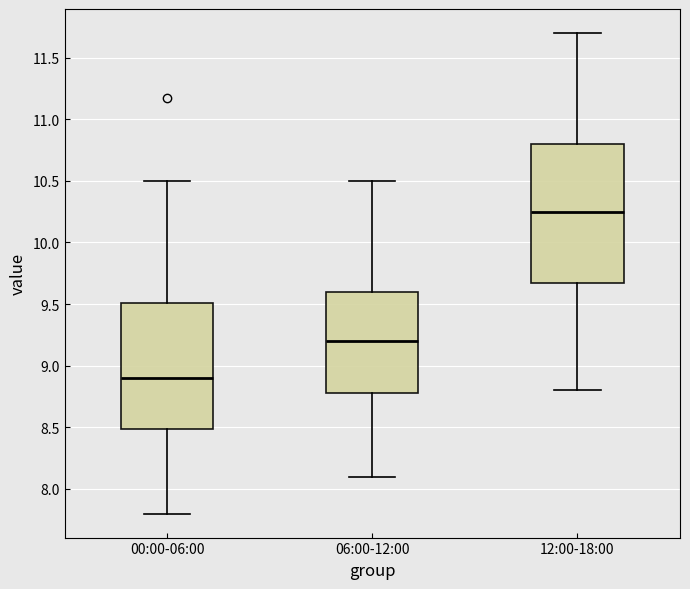

Which box is the tallest, from its lower edge to its upper edge?

12:00-18:00